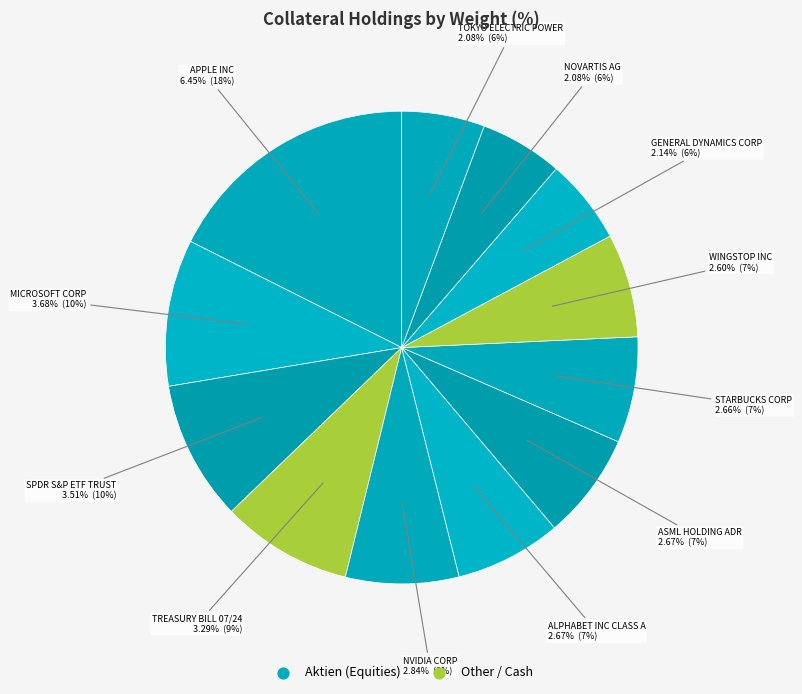

To the nearest percent, what is the combined percentage of ALPHABET INC CLASS A and MICROSOFT CORP?

17%